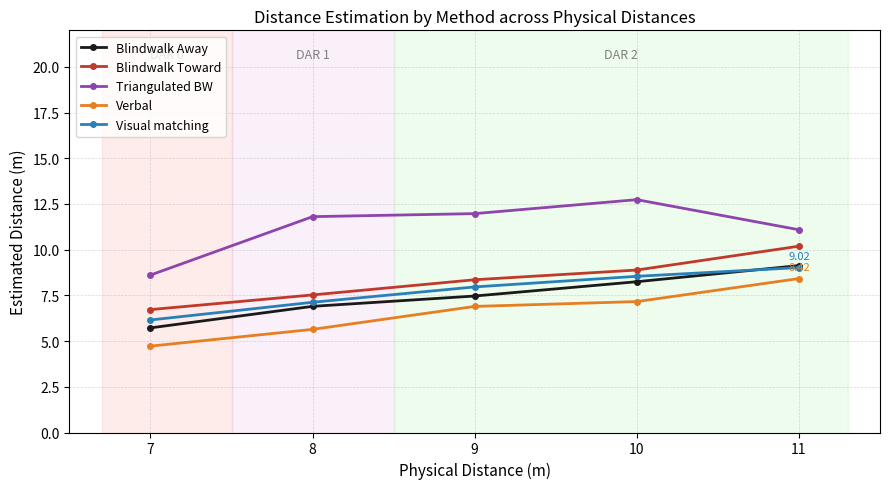

Reading left to right, list all the values displayed in this chart.

Blindwalk Away: 5.7	6.9	7.5	8.2	9.1
Blindwalk Toward: 6.7	7.5	8.4	8.9	10.2
Triangulated BW: 8.6	11.8	12.0	12.7	11.1
Verbal: 4.7	5.6	6.9	7.2	8.4
Visual matching: 6.2	7.1	8.0	8.5	9.0